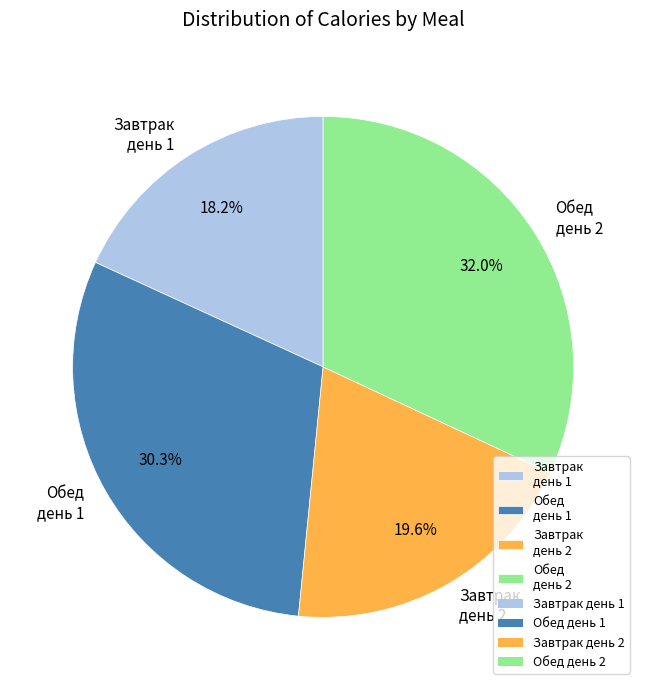

Which category has the biggest portion of the pie?

Обед день 2